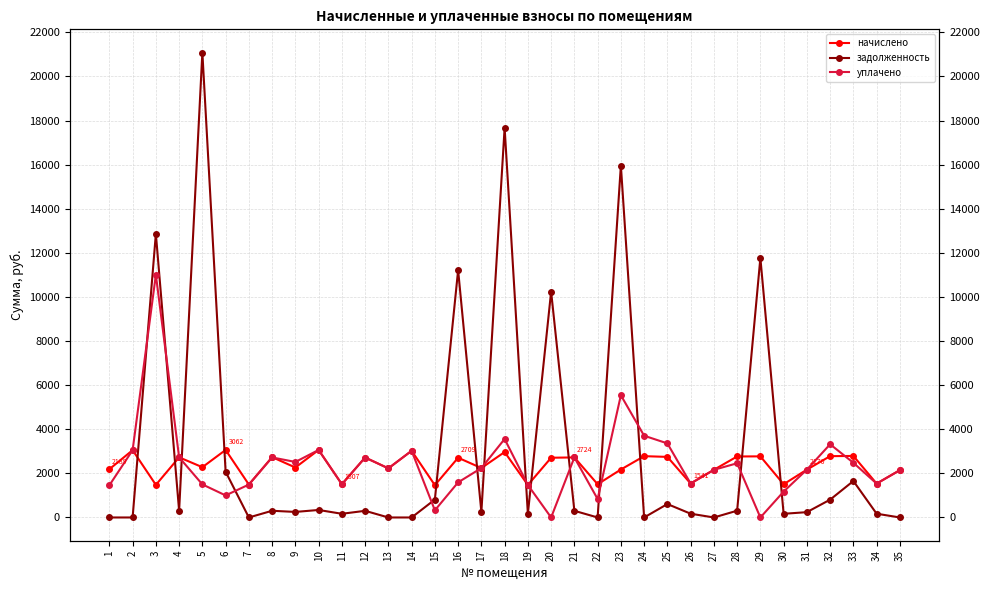

At which label does начислено first exceed 2280?

2